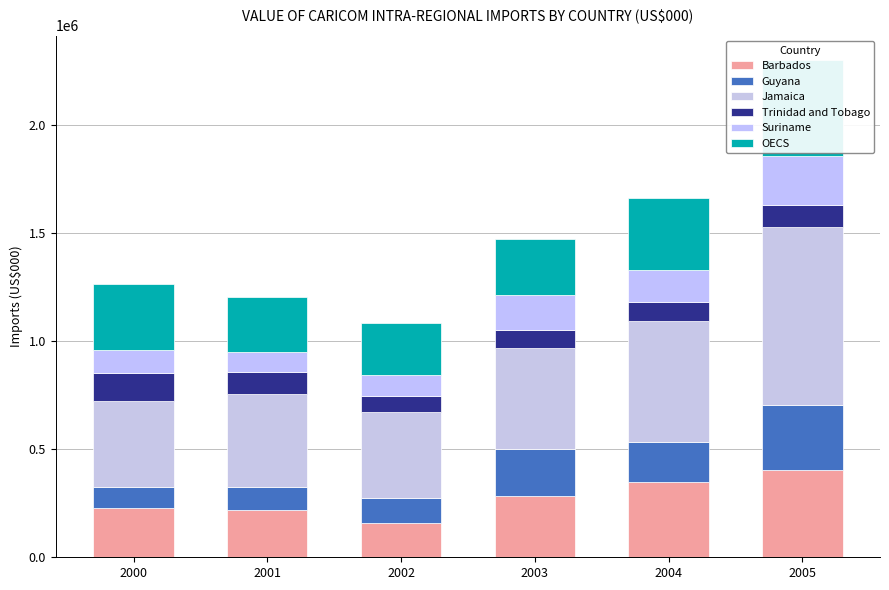

Between 2003 and 2004, which is larger?

2004